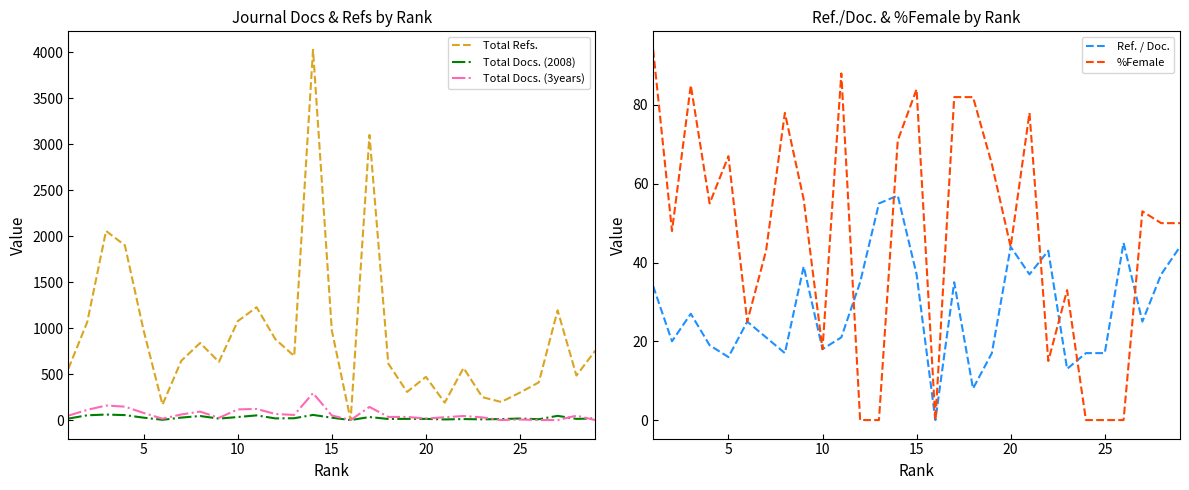

True or false: Total Refs. and Ref. / Doc. cross at least once.

False